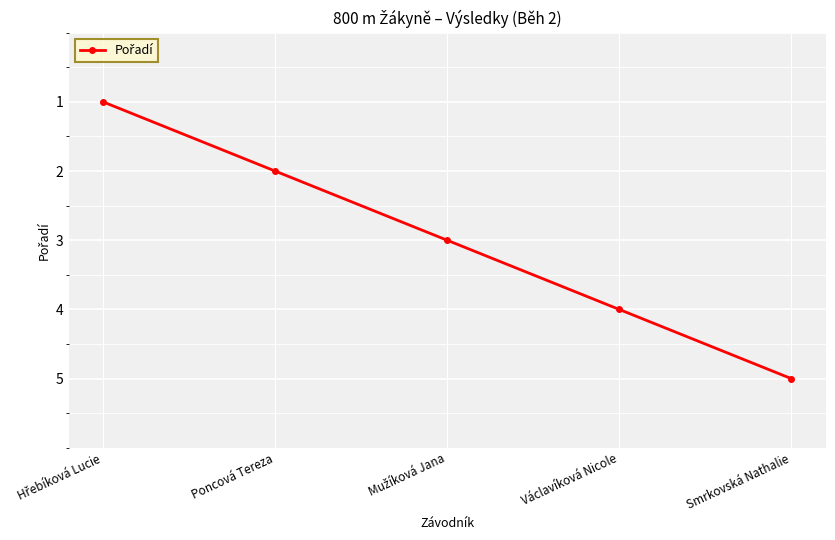

What is the label of the 4th point from the left?

Václavíková Nicole